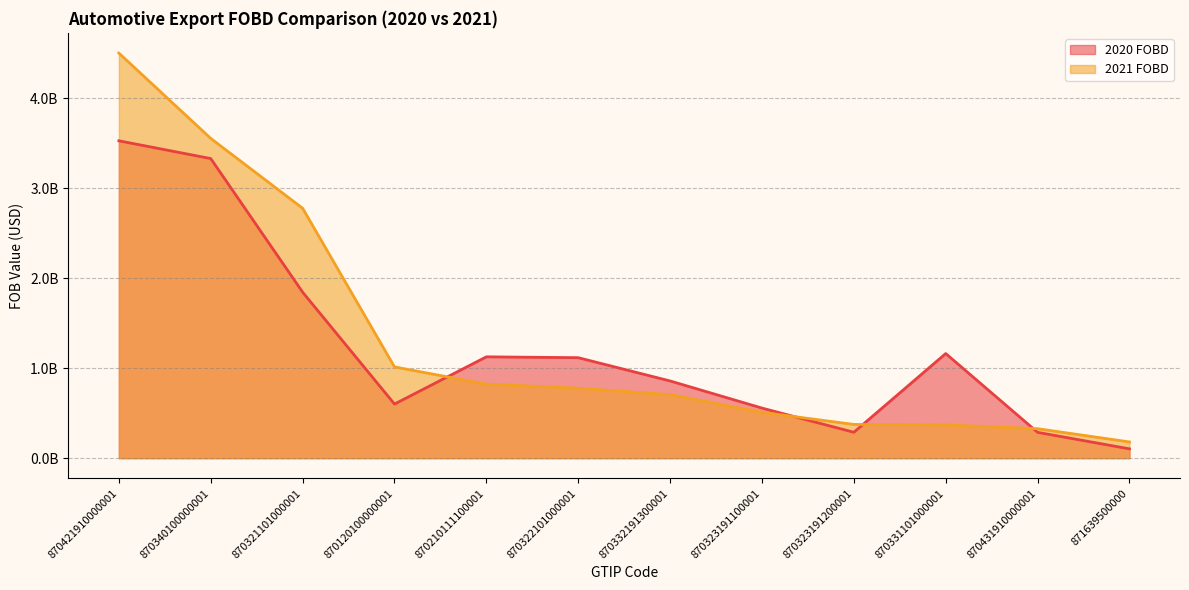

The 2021 FOBD series shows 180244809.4 at 871639500000. True or false?

True